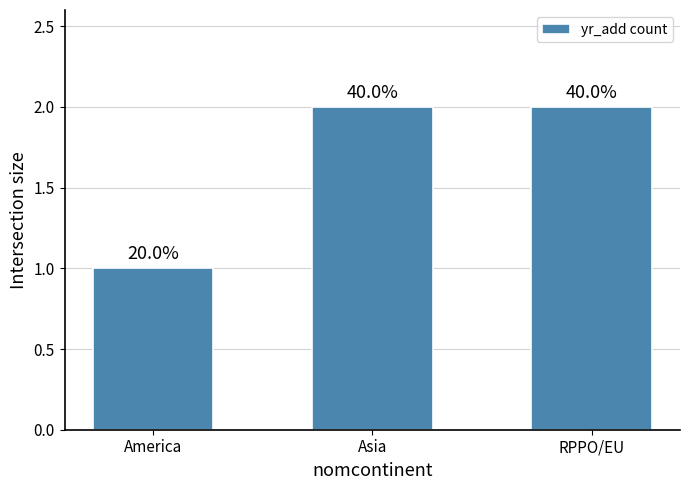

Reading right to left, what are all the values shown in this chart?

2	2	1